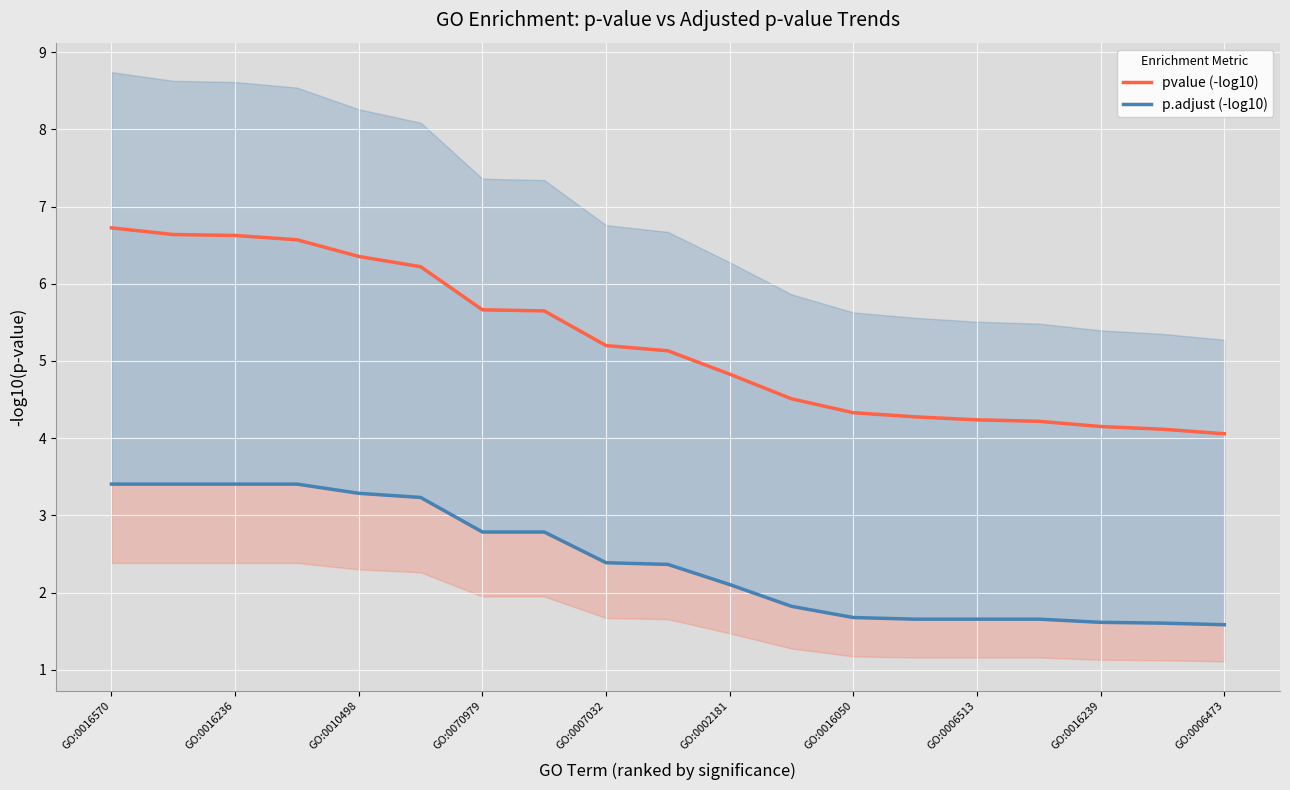

What is the maximum value for pvalue (-log10)?

6.7